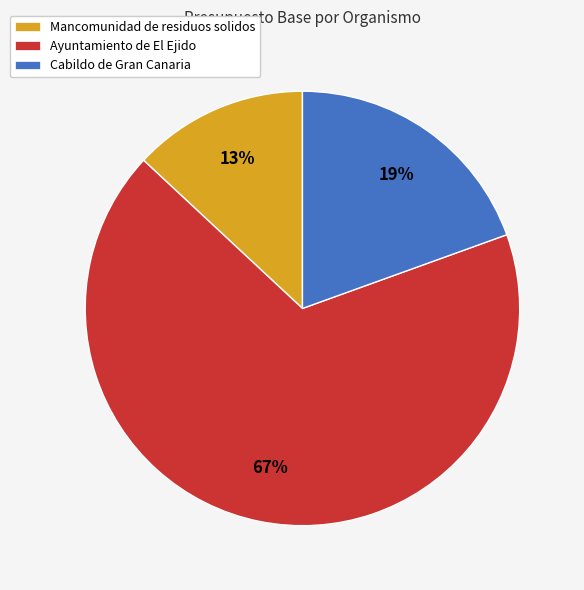

True or false: Mancomunidad de residuos solidos accounts for 13% of the total.

True